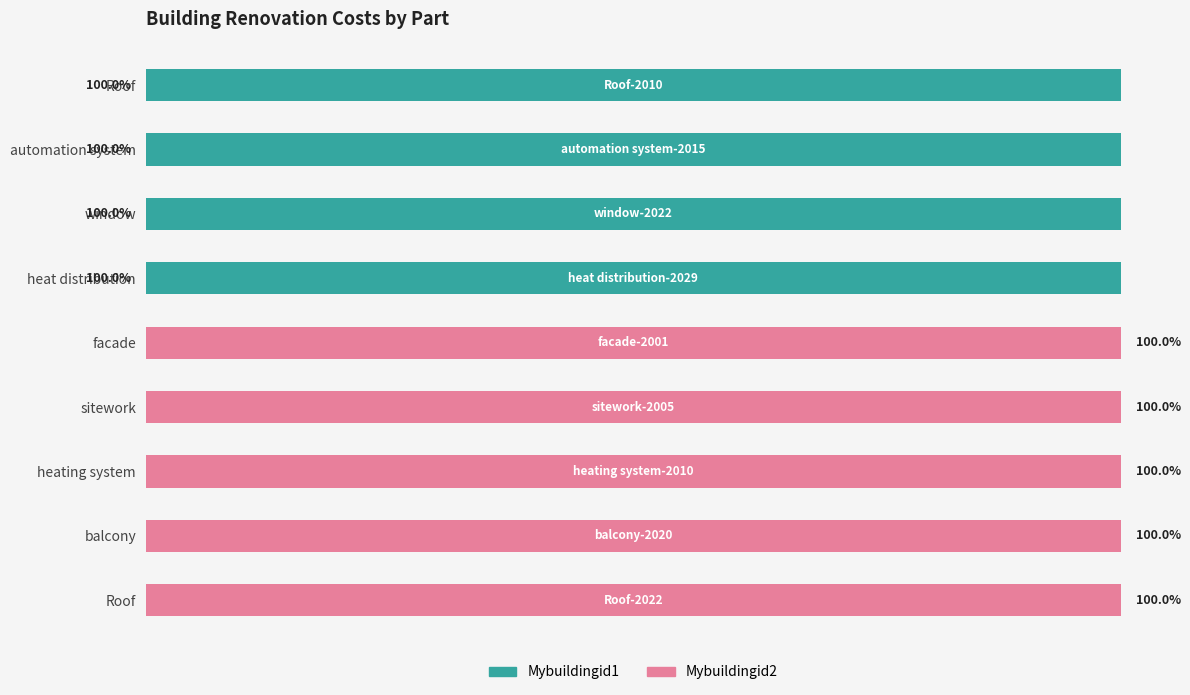

What are all the series names shown in the legend?

Mybuildingid1, Mybuildingid2